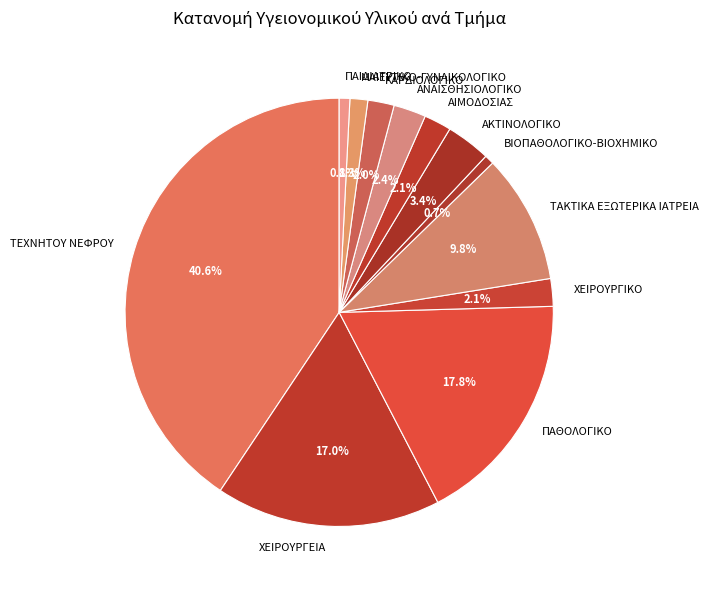

Count the number of slices in the pie.

12